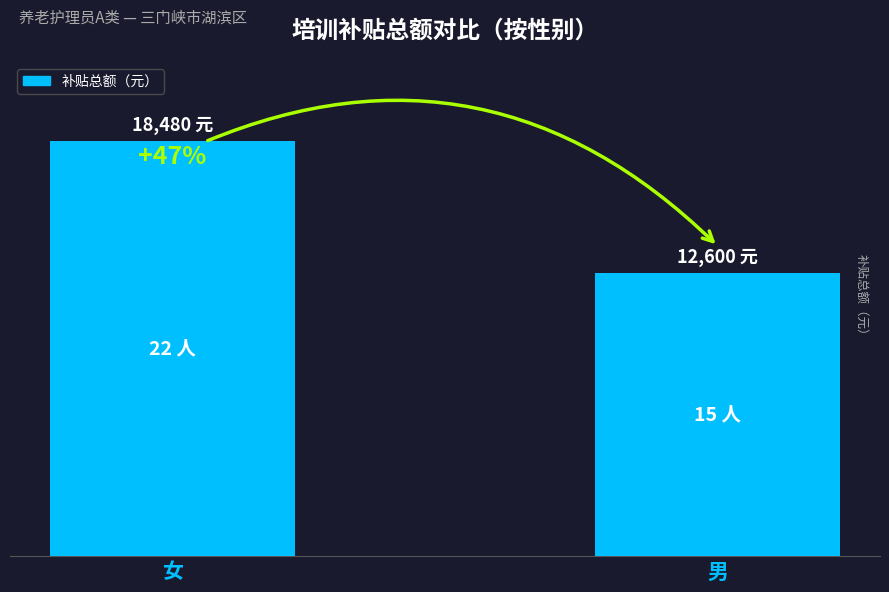

What is the change in value from 女 to 男?

-5880